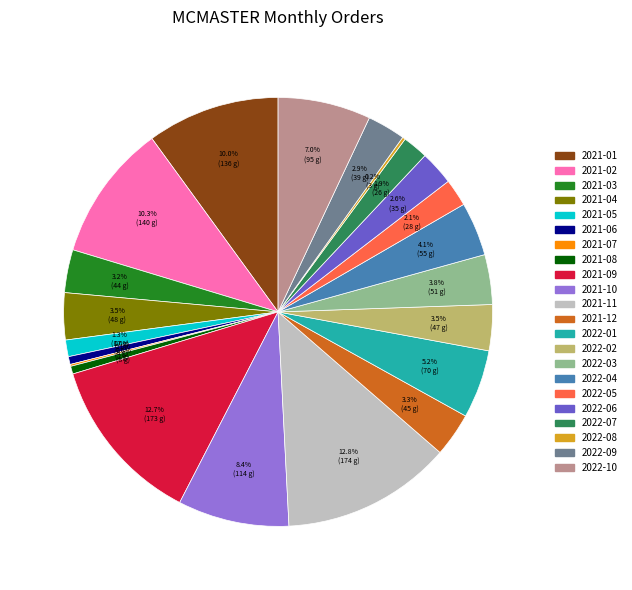

Approximately how many times larger is the value at 2021-09 compared to 2022-04?

3.1